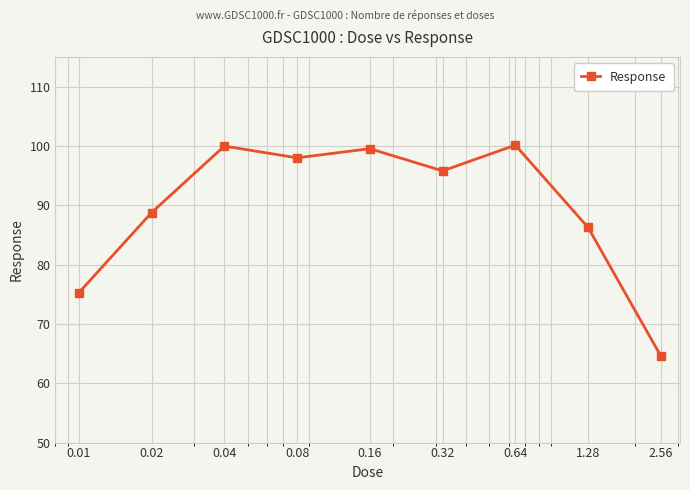

What is the maximum value shown in the chart?

100.1